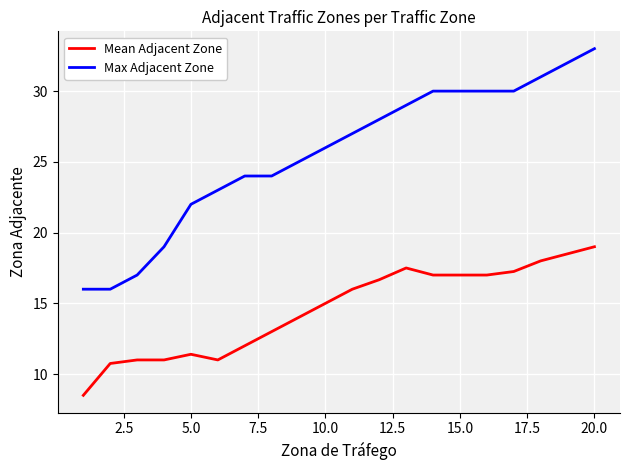

Which series has the largest total across all categories?

Max Adjacent Zone